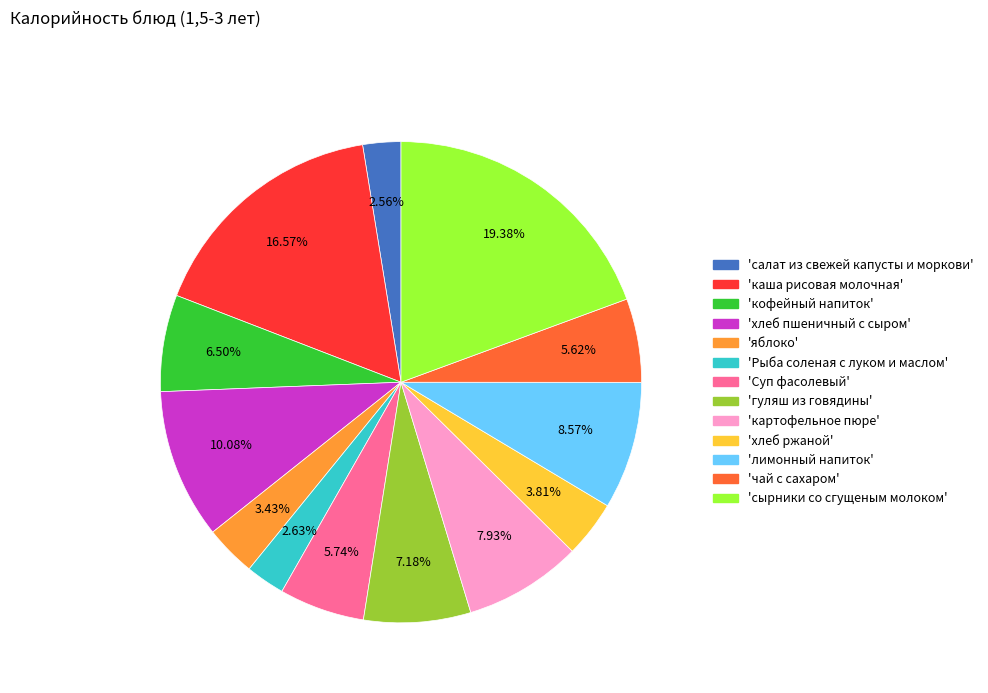

Is there any slice that represents more than half of the pie?

No